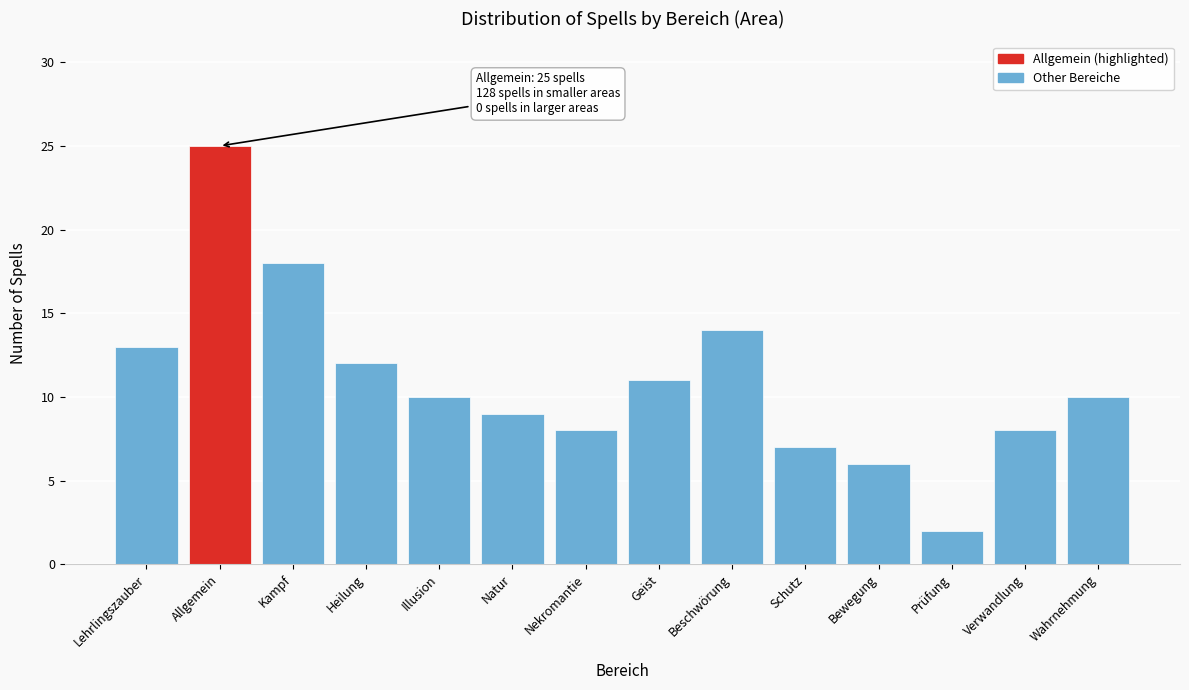

Reading left to right, what are all the values shown in this chart?

Lehrlingszauber=13	Allgemein=25	Kampf=18	Heilung=12	Illusion=10	Natur=9	Nekromantie=8	Geist=11	Beschwörung=14	Schutz=7	Bewegung=6	Prüfung=2	Verwandlung=8	Wahrnehmung=10